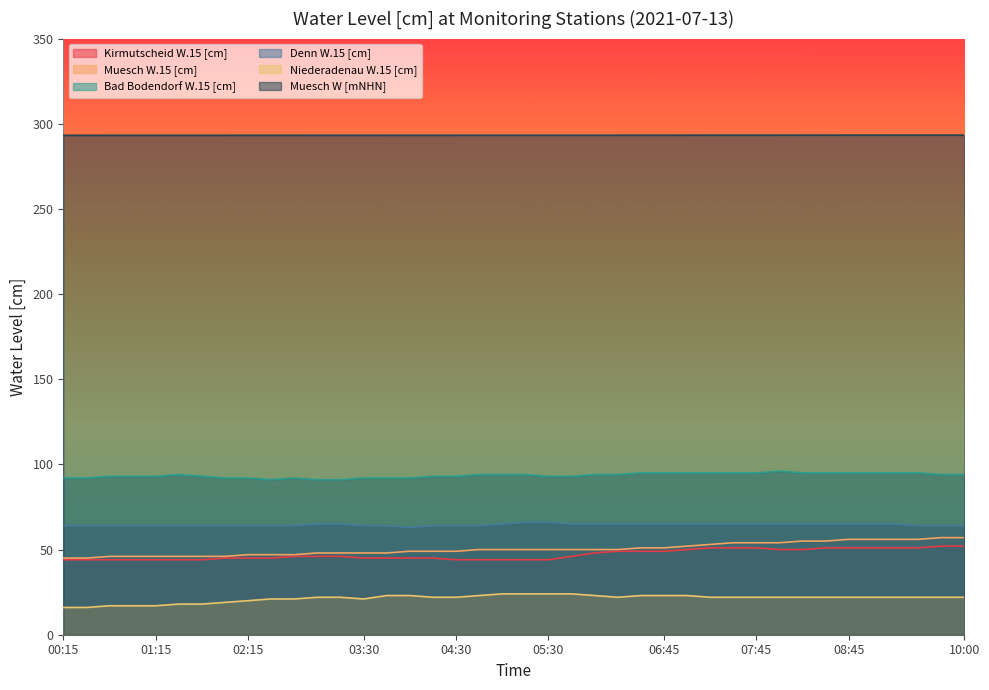

Reading left to right, what are all the values shown in this chart?

Kirmutscheid W.15 [cm]: 00:15=44.0	00:30=44.0	00:45=44.0	01:00=44.0	01:15=44.0	01:30=44.0	01:45=44.0	02:00=45.0	02:15=45.0	02:30=45.0	02:45=46.0	03:00=46.0	03:15=46.0	03:30=45.0	03:45=45.0	04:00=45.0	04:15=45.0	04:30=44.0	04:45=44.0	05:00=44.0	05:15=44.0	05:30=44.0	05:45=46.0	06:00=48.0	06:15=49.0	06:30=49.0	06:45=49.0	07:00=50.0	07:15=51.0	07:30=51.0	07:45=51.0	08:00=50.0	08:15=50.0	08:30=51.0	08:45=51.0	09:00=51.0	09:15=51.0	09:30=51.0	09:45=52.0	10:00=52.0
Muesch W.15 [cm]: 00:15=45.0	00:30=45.0	00:45=46.0	01:00=46.0	01:15=46.0	01:30=46.0	01:45=46.0	02:00=46.0	02:15=47.0	02:30=47.0	02:45=47.0	03:00=48.0	03:15=48.0	03:30=48.0	03:45=48.0	04:00=49.0	04:15=49.0	04:30=49.0	04:45=50.0	05:00=50.0	05:15=50.0	05:30=50.0	05:45=50.0	06:00=50.0	06:15=50.0	06:30=51.0	06:45=51.0	07:00=52.0	07:15=53.0	07:30=54.0	07:45=54.0	08:00=54.0	08:15=55.0	08:30=55.0	08:45=56.0	09:00=56.0	09:15=56.0	09:30=56.0	09:45=57.0	10:00=57.0
Bad Bodendorf W.15 [cm]: 00:15=92.0	00:30=92.0	00:45=93.0	01:00=93.0	01:15=93.0	01:30=94.0	01:45=93.0	02:00=92.0	02:15=92.0	02:30=91.0	02:45=92.0	03:00=91.0	03:15=91.0	03:30=92.0	03:45=92.0	04:00=92.0	04:15=93.0	04:30=93.0	04:45=94.0	05:00=94.0	05:15=94.0	05:30=93.0	05:45=93.0	06:00=94.0	06:15=94.0	06:30=95.0	06:45=95.0	07:00=95.0	07:15=95.0	07:30=95.0	07:45=95.0	08:00=96.0	08:15=95.0	08:30=95.0	08:45=95.0	09:00=95.0	09:15=95.0	09:30=95.0	09:45=94.0	10:00=94.0
Denn W.15 [cm]: 00:15=64.0	00:30=64.0	00:45=64.0	01:00=64.0	01:15=64.0	01:30=64.0	01:45=64.0	02:00=64.0	02:15=64.0	02:30=64.0	02:45=64.0	03:00=65.0	03:15=65.0	03:30=64.0	03:45=64.0	04:00=63.0	04:15=64.0	04:30=64.0	04:45=64.0	05:00=65.0	05:15=66.0	05:30=66.0	05:45=65.0	06:00=65.0	06:15=65.0	06:30=65.0	06:45=65.0	07:00=65.0	07:15=65.0	07:30=65.0	07:45=65.0	08:00=65.0	08:15=65.0	08:30=65.0	08:45=65.0	09:00=65.0	09:15=65.0	09:30=64.0	09:45=64.0	10:00=64.0
Niederadenau W.15 [cm]: 00:15=16.0	00:30=16.0	00:45=17.0	01:00=17.0	01:15=17.0	01:30=18.0	01:45=18.0	02:00=19.0	02:15=20.0	02:30=21.0	02:45=21.0	03:00=22.0	03:15=22.0	03:30=21.0	03:45=23.0	04:00=23.0	04:15=22.0	04:30=22.0	04:45=23.0	05:00=24.0	05:15=24.0	05:30=24.0	05:45=24.0	06:00=23.0	06:15=22.0	06:30=23.0	06:45=23.0	07:00=23.0	07:15=22.0	07:30=22.0	07:45=22.0	08:00=22.0	08:15=22.0	08:30=22.0	08:45=22.0	09:00=22.0	09:15=22.0	09:30=22.0	09:45=22.0	10:00=22.0
Muesch W [mNHN]: 00:15=293.2	00:30=293.2	00:45=293.2	01:00=293.2	01:15=293.2	01:30=293.2	01:45=293.2	02:00=293.2	02:15=293.2	02:30=293.2	02:45=293.2	03:00=293.2	03:15=293.2	03:30=293.2	03:45=293.2	04:00=293.3	04:15=293.3	04:30=293.3	04:45=293.3	05:00=293.3	05:15=293.3	05:30=293.3	05:45=293.3	06:00=293.3	06:15=293.3	06:30=293.3	06:45=293.3	07:00=293.3	07:15=293.3	07:30=293.3	07:45=293.3	08:00=293.3	08:15=293.3	08:30=293.3	08:45=293.3	09:00=293.3	09:15=293.3	09:30=293.3	09:45=293.3	10:00=293.3